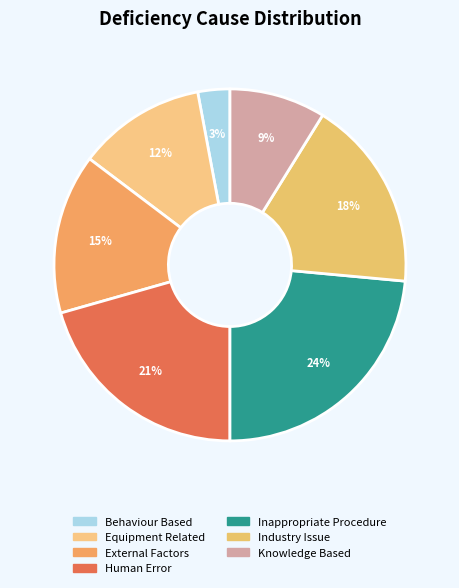

The External Factors slice represents 26% of the pie. True or false?

False